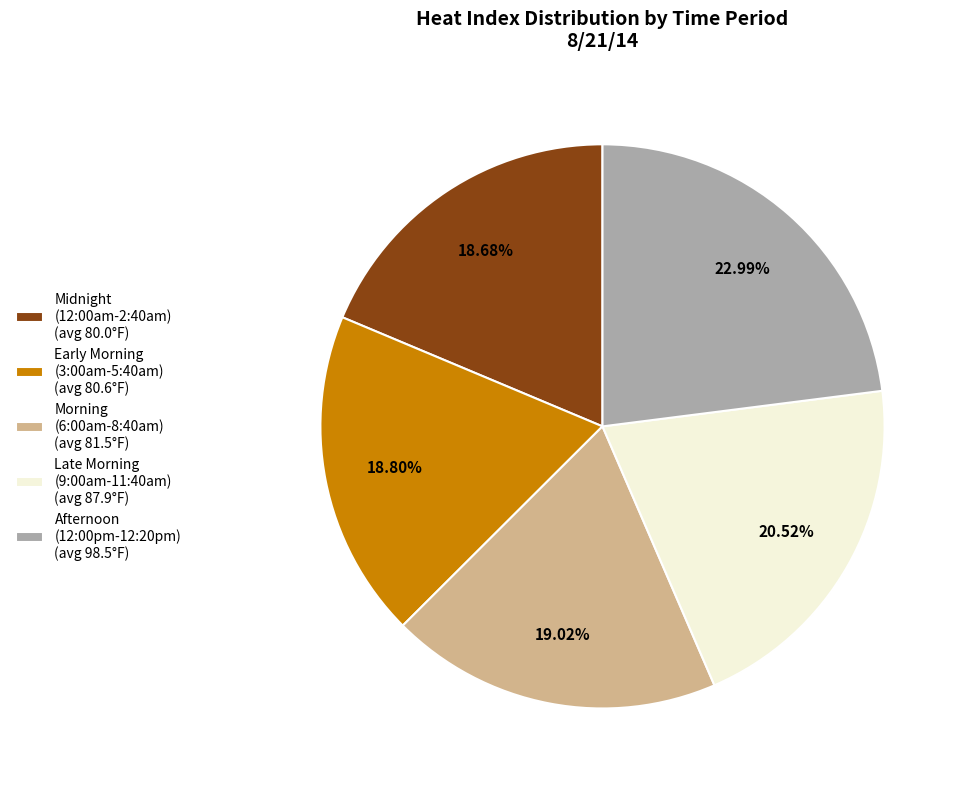

What is the ratio of the value at Early Morning (3:00am-5:40am) (avg 80.6°F) to the value at Midnight (12:00am-2:40am) (avg 80.0°F)?

1.0